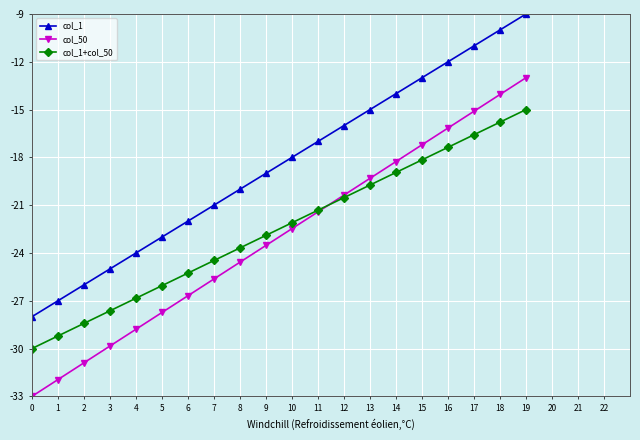

Reading left to right, transcribe all the data shown in this chart.

col_1: 0=-28.0	1=-27.0	2=-26.0	3=-25.0	4=-24.0	5=-23.0	6=-22.0	7=-21.0	8=-20.0	9=-19.0	10=-18.0	11=-17.0	12=-16.0	13=-15.0	14=-14.0	15=-13.0	16=-12.0	17=-11.0	18=-10.0	19=-9.0
col_50: 0=-33.0	1=-31.9	2=-30.9	3=-29.8	4=-28.8	5=-27.7	6=-26.7	7=-25.6	8=-24.6	9=-23.5	10=-22.5	11=-21.4	12=-20.4	13=-19.3	14=-18.3	15=-17.2	16=-16.2	17=-15.1	18=-14.1	19=-13.0
col_1+col_50: 0=-30.0	1=-29.2	2=-28.4	3=-27.6	4=-26.8	5=-26.1	6=-25.3	7=-24.5	8=-23.7	9=-22.9	10=-22.1	11=-21.3	12=-20.5	13=-19.7	14=-18.9	15=-18.2	16=-17.4	17=-16.6	18=-15.8	19=-15.0